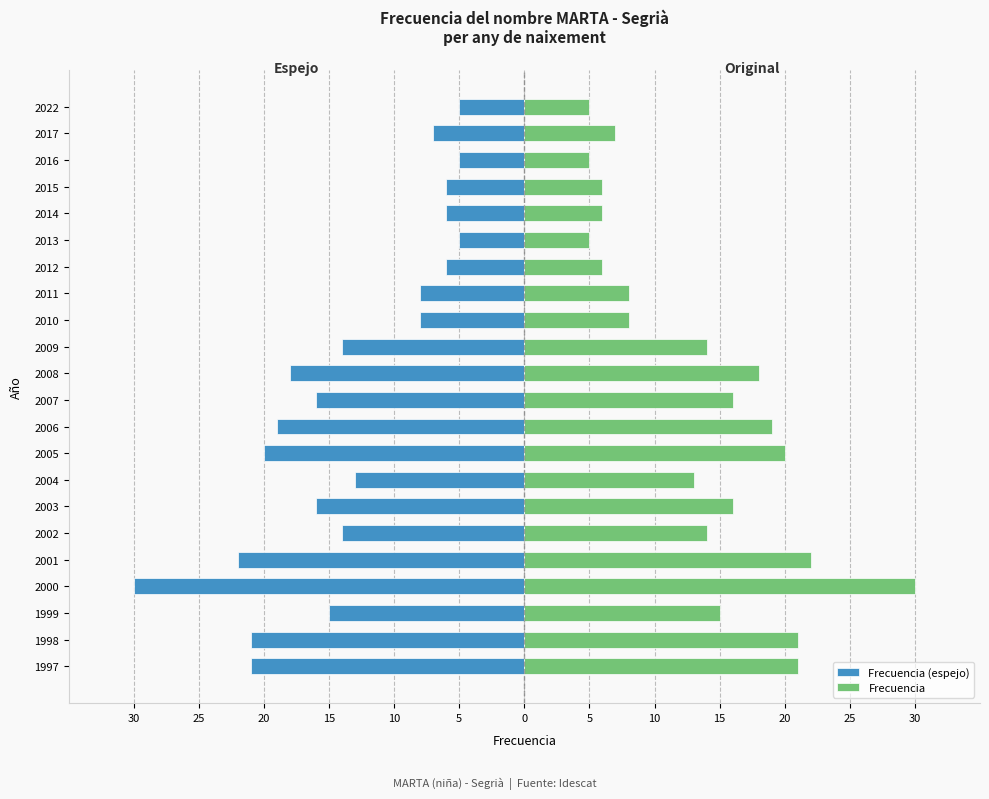

List the series in order of their overall mean, lowest first.

Frecuencia (espejo), Frecuencia